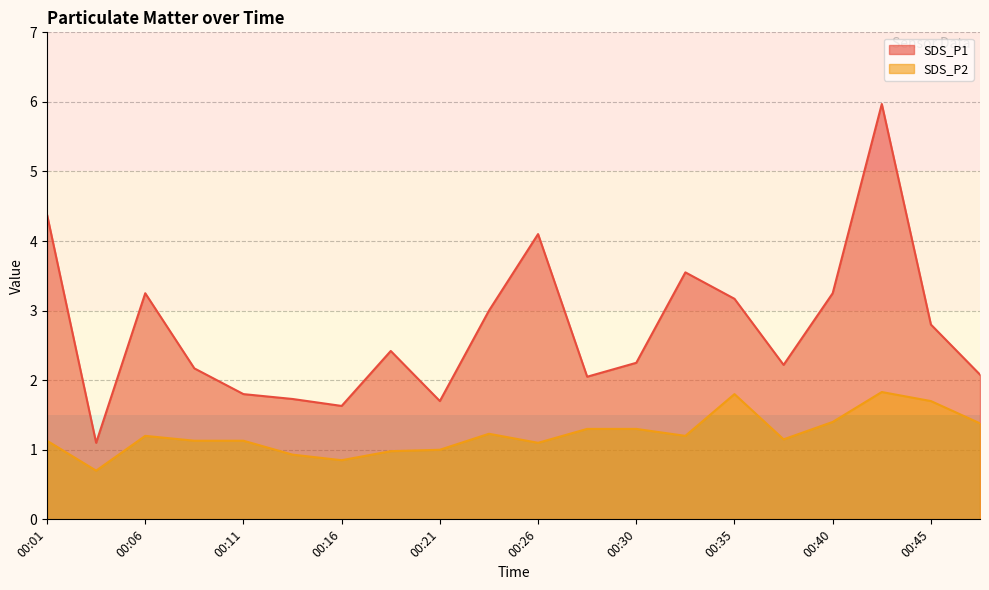

Is it true that SDS_P2 equals 1.8 at 00:43?

True